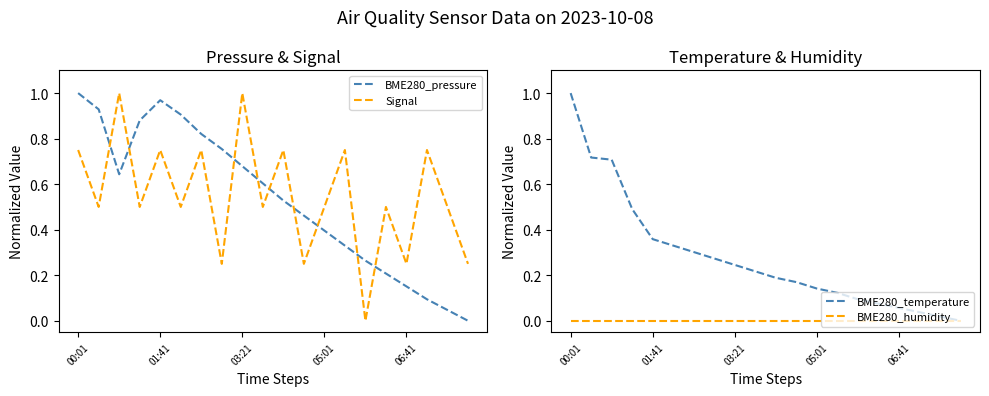

What is the difference between the maximum and minimum values in the Signal series?

1.0